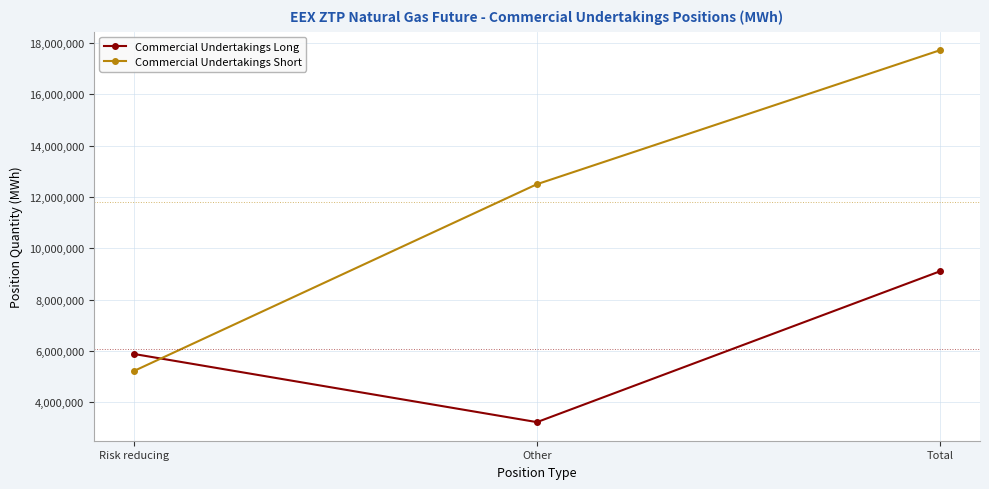

What is the sum of all Commercial Undertakings Short values?

35429934